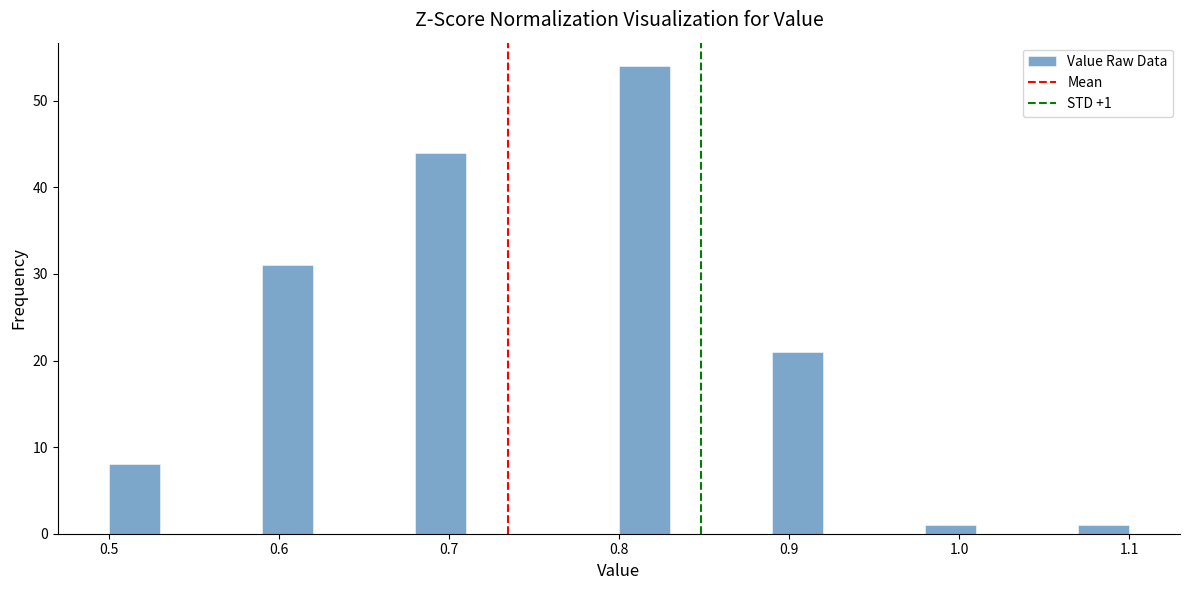

Read against the x-axis, roughly where is the centre of the tallest bar?

0.82